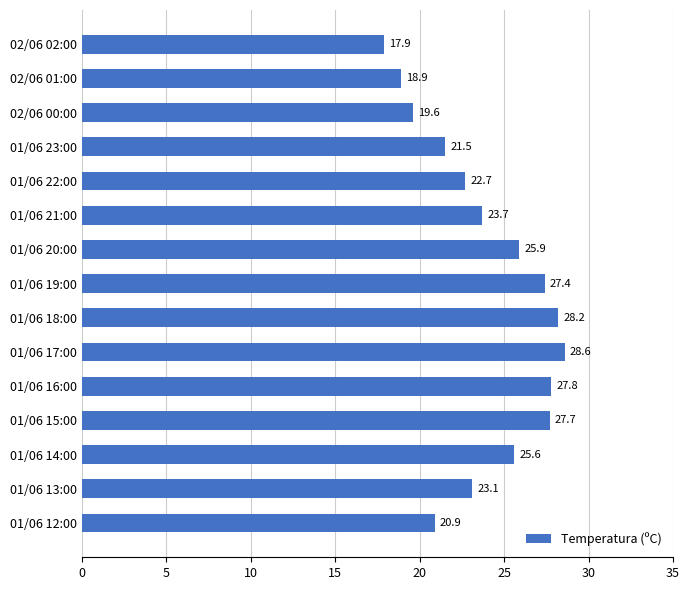

What is the smallest value displayed?

17.9